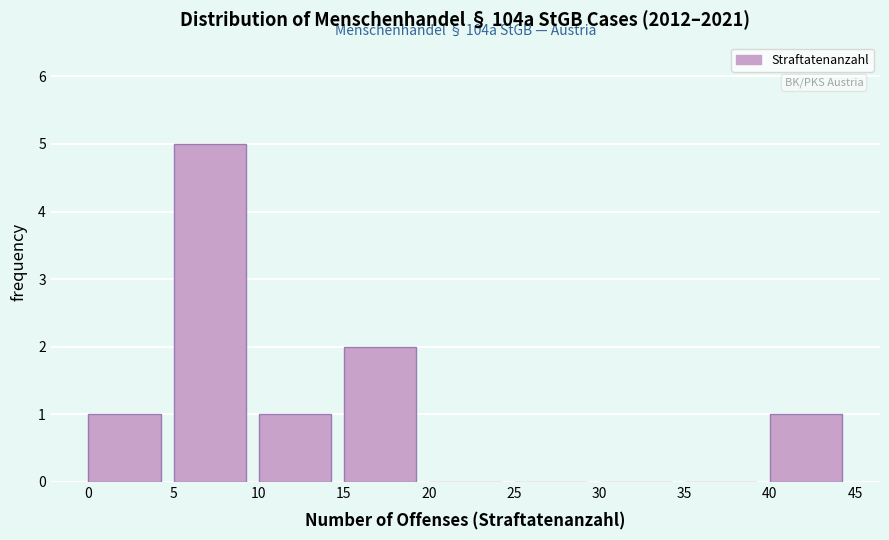

Which range on the x-axis has the tallest bar?

5 to 10